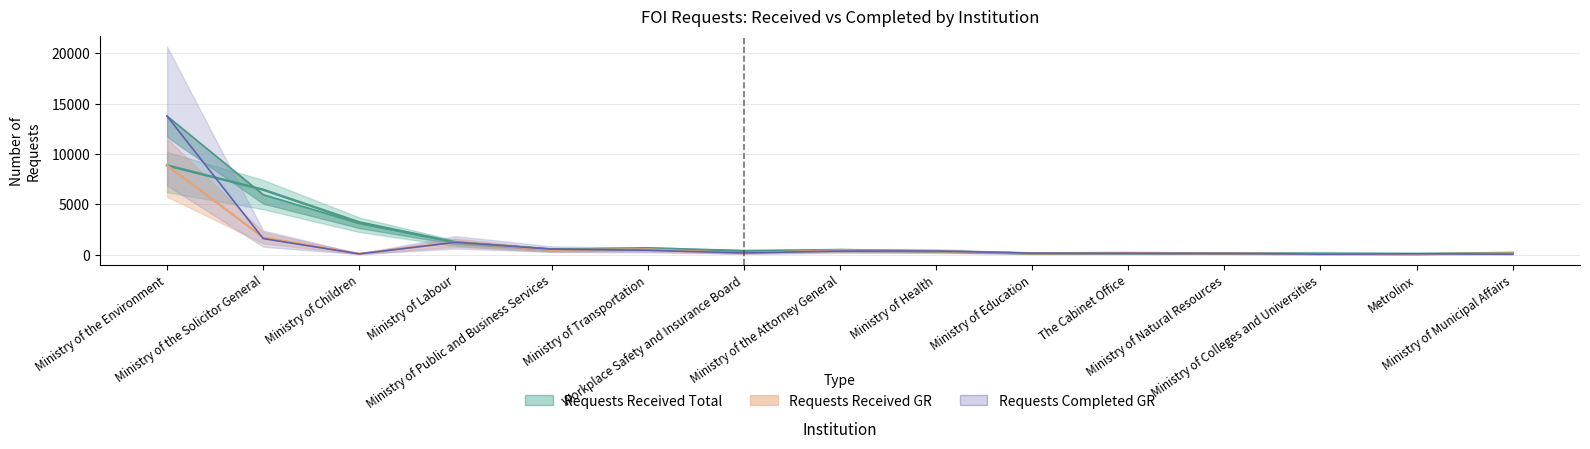

Which has a higher value, The Cabinet Office or Ministry of Children?

Ministry of Children